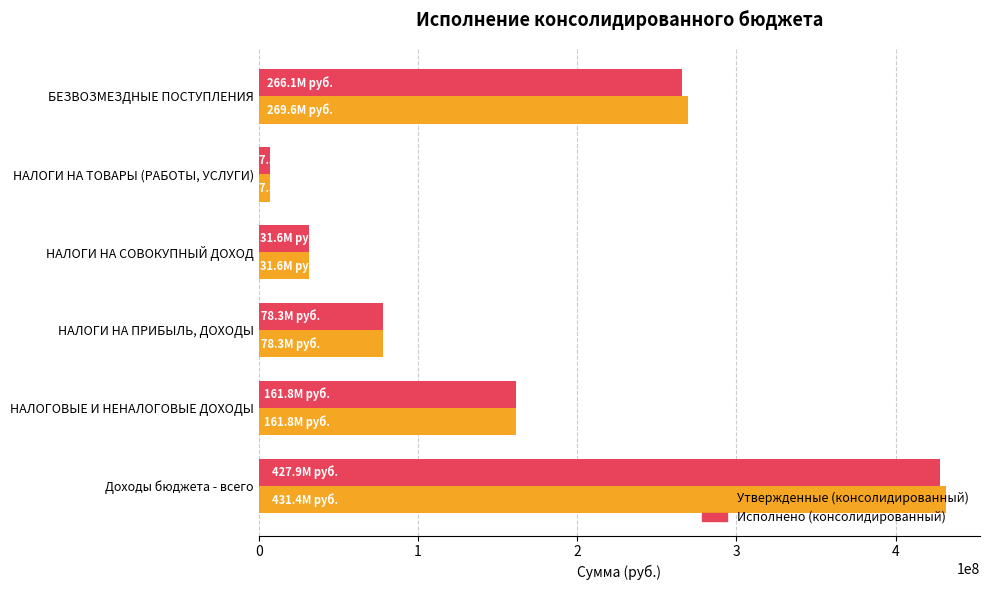

How many values in the Исполнено (консолидированный) series are below 161821621?

3